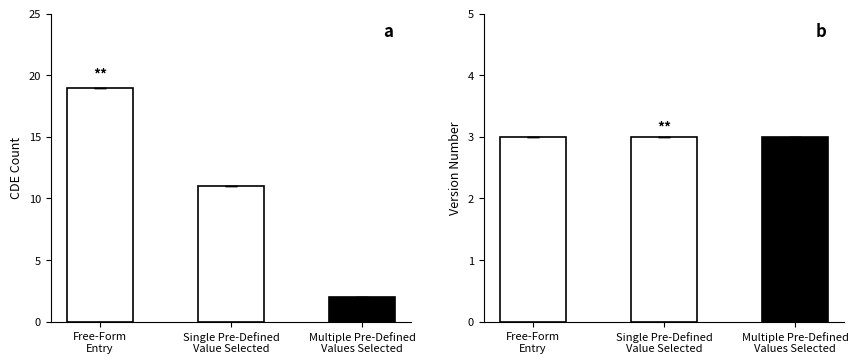

At how many categories does at least one series exceed 13?

1